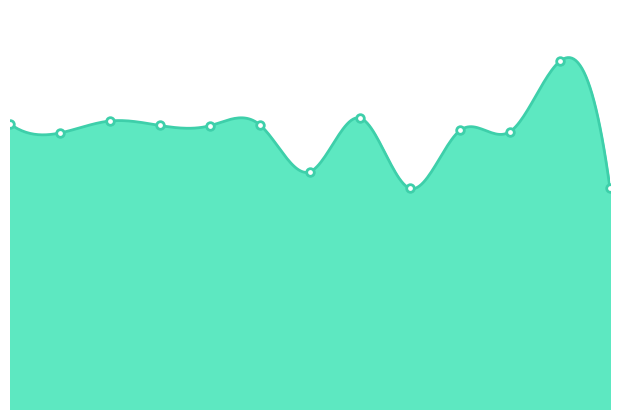

What is the ratio of the value at 2 to the value at 4?

1.0